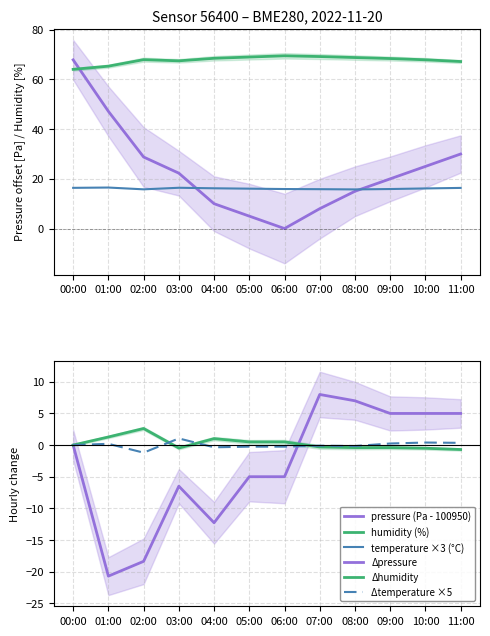

The pressure (Pa - 100950) series shows 5.0 at 05:00. True or false?

True